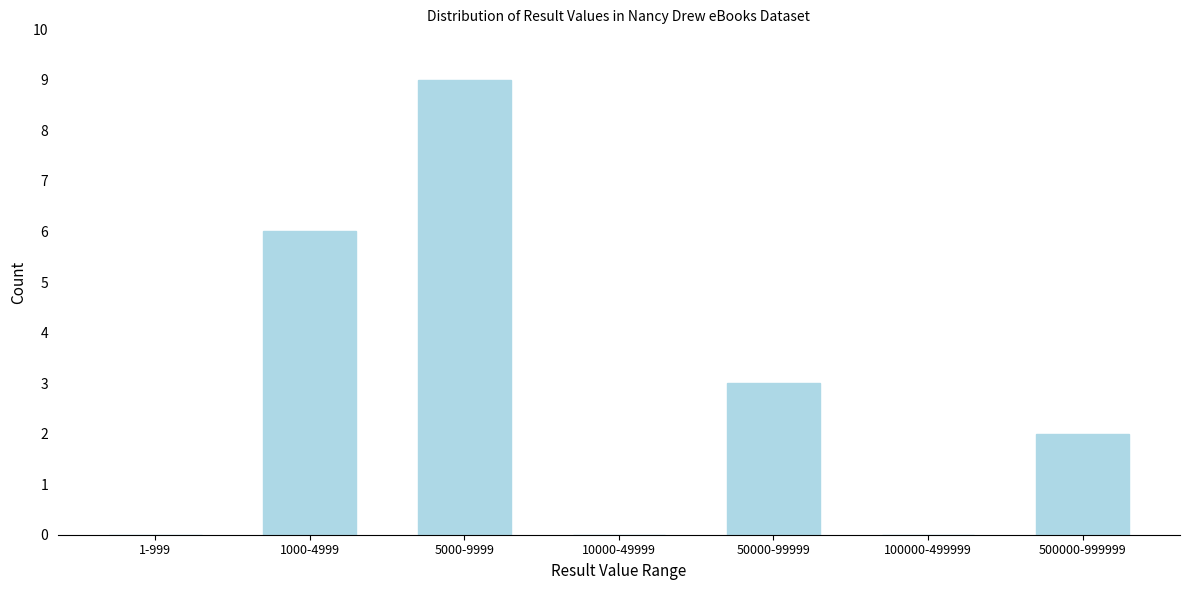

Reading left to right, extract all data points from this chart.

1-999=0	1000-4999=6	5000-9999=9	10000-49999=0	50000-99999=3	100000-499999=0	500000-999999=2